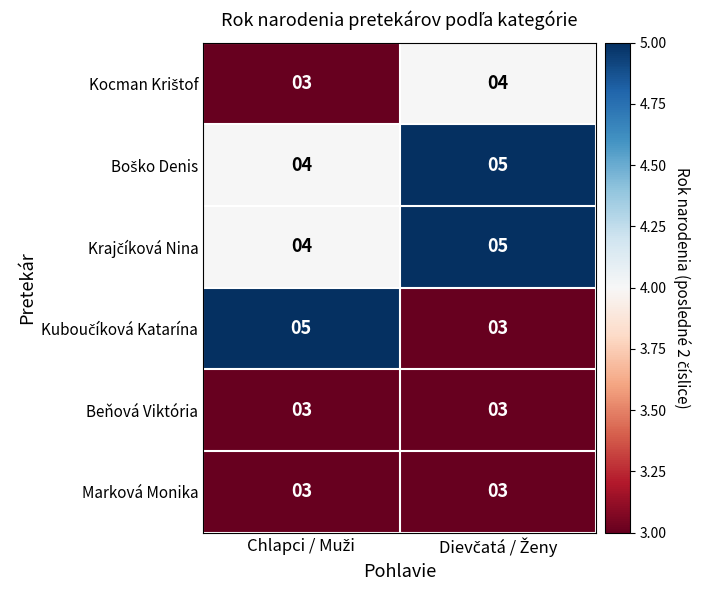

What is the greatest value displayed?

5